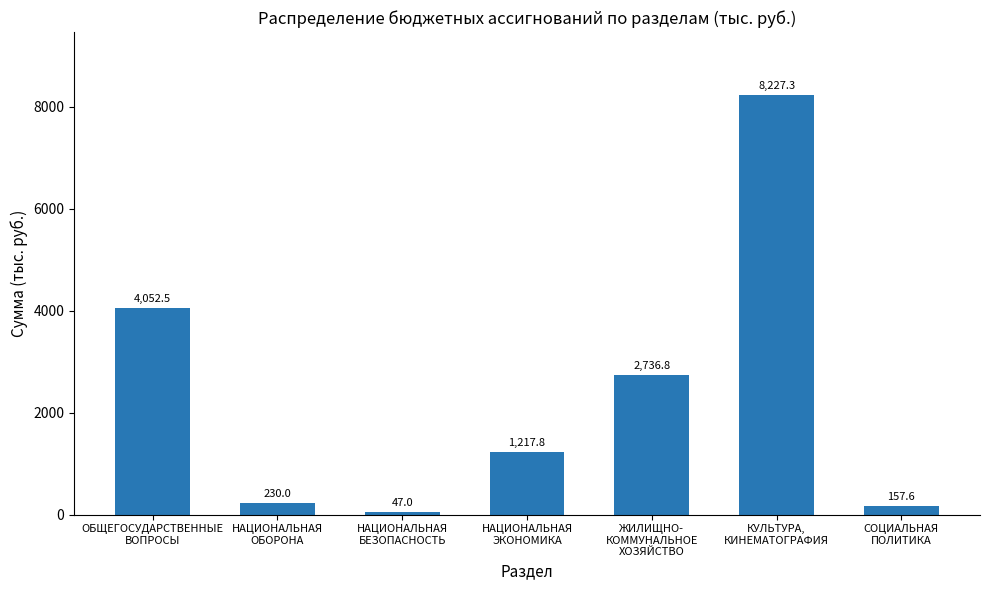

Approximately how many times larger is the value at ЖИЛИЩНО-
КОММУНАЛЬНОЕ
ХОЗЯЙСТВО compared to НАЦИОНАЛЬНАЯ
БЕЗОПАСНОСТЬ?

58.2